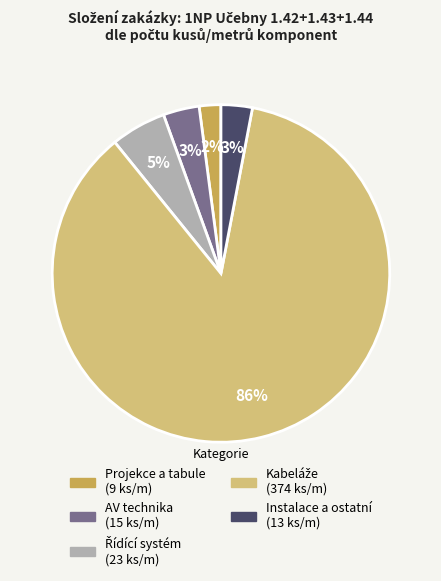

How many segments does this pie chart have?

5